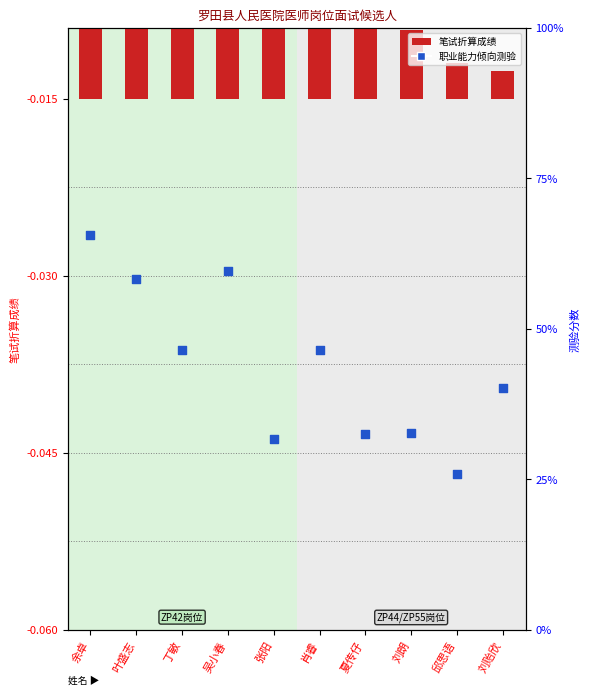

What are all the series names shown in the legend?

笔试折算成绩, 职业能力倾向测验